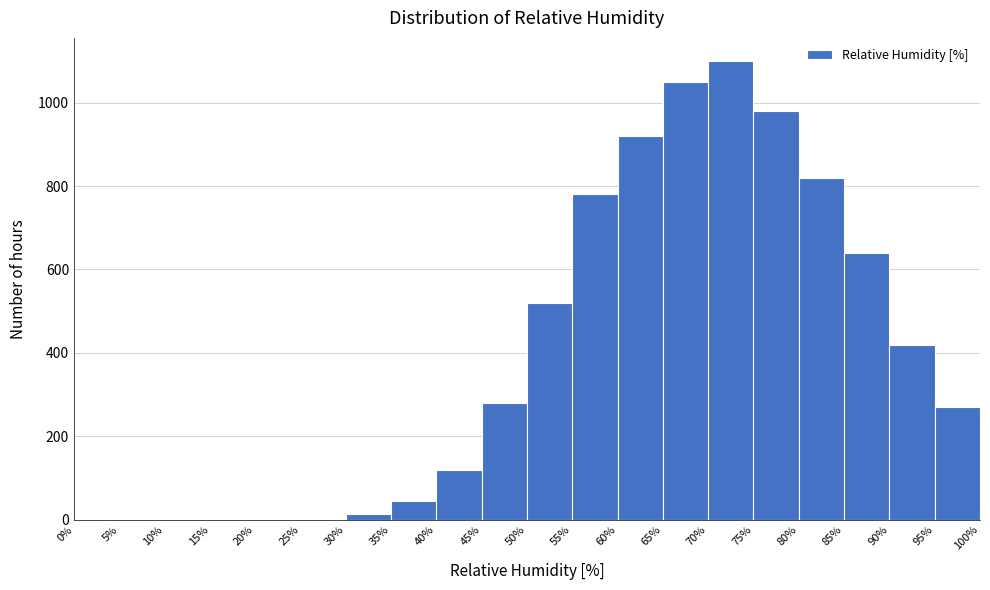

Reading left to right, list every bar in this chart as the range it spans on the x-axis followed by its height. The values are not printed on the chart, so give them approximately, as read against the axis.

0% to 5%: 0
5% to 10%: 0
10% to 15%: 0
15% to 20%: 0
20% to 25%: 0
25% to 30%: 0
30% to 35%: under 20
35% to 40%: 40
40% to 45%: 120
45% to 50%: 280
50% to 55%: 520
55% to 60%: 780
60% to 65%: 920
65% to 70%: 1060
70% to 75%: 1100
75% to 80%: 980
80% to 85%: 820
85% to 90%: 640
90% to 95%: 420
95% to 100%: 280